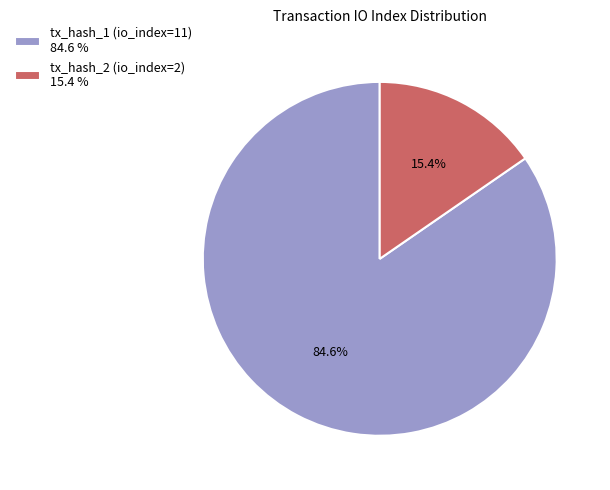

How many slices are in this pie chart?

2